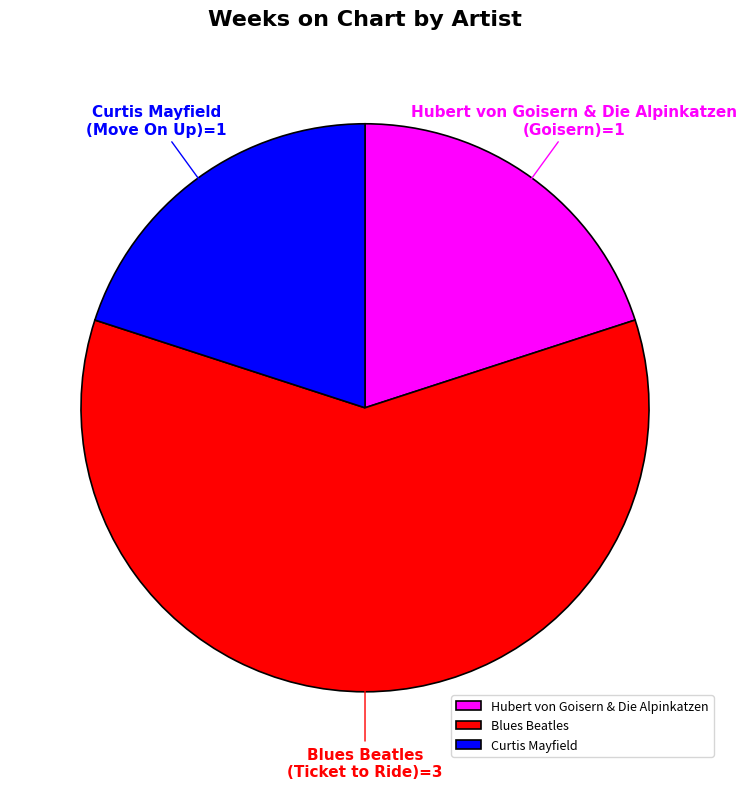

The Blues Beatles slice represents 69% of the pie. True or false?

False